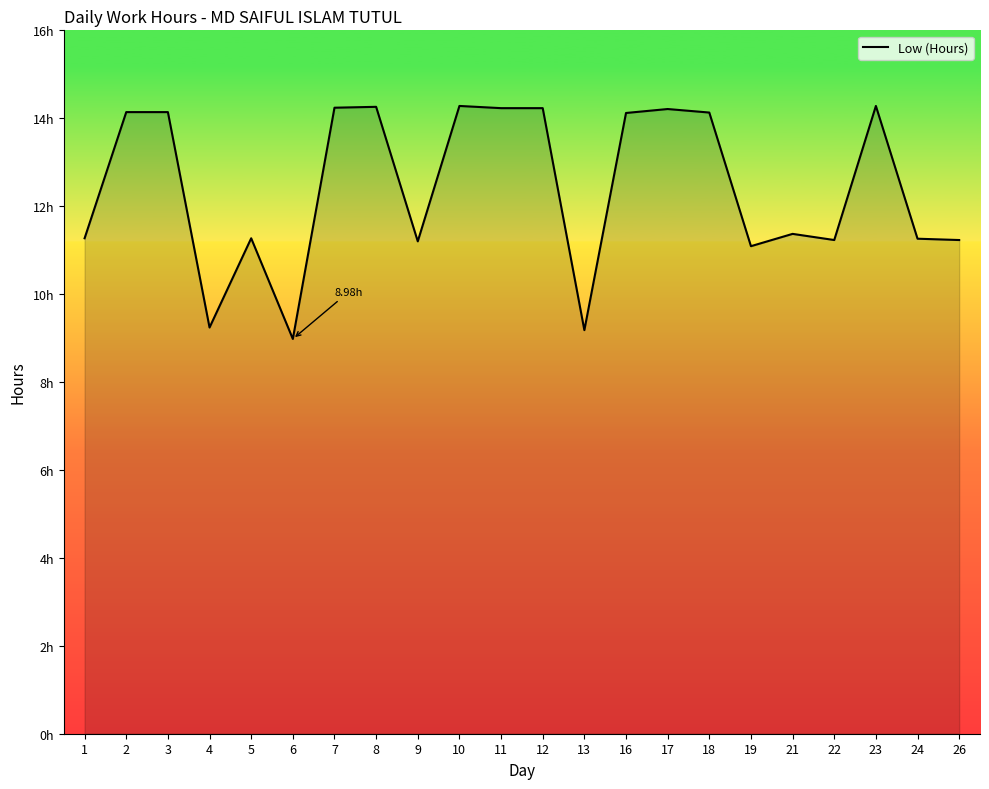

Rank the categories by value from highest to lowest.

10, 23, 8, 7, 11, 12, 17, 2, 3, 18, 16, 21, 1, 5, 24, 22, 26, 9, 19, 4, 13, 6